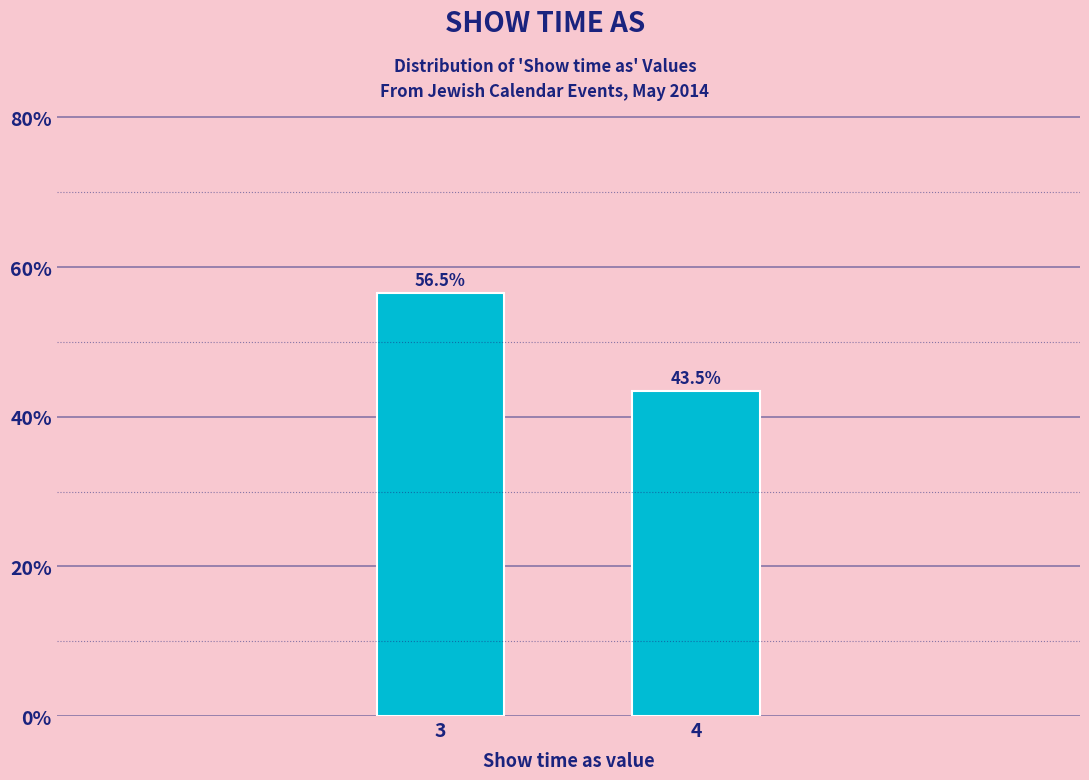

Reading right to left, what are all the values shown in this chart?

43.5	56.5